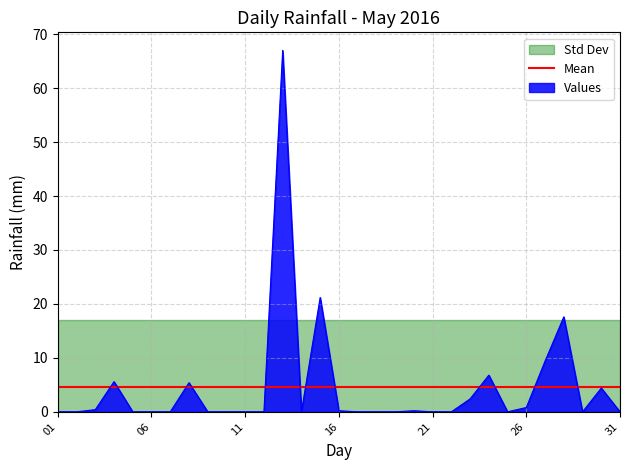

True or false: Mean has a value of 4.6 at 11.

True